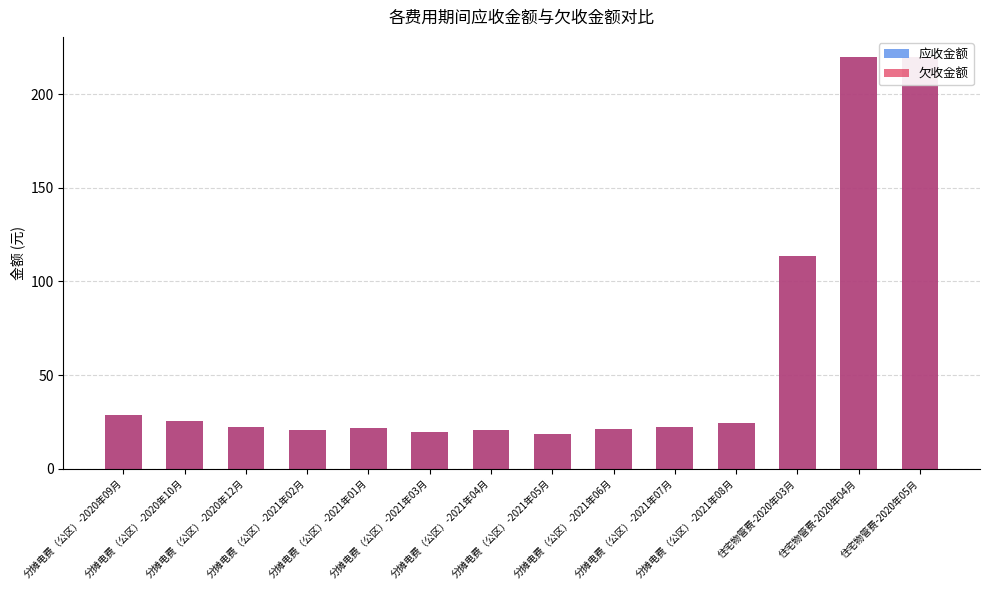

What position from the left is 分摊电费（公区）-2020年09月?

1